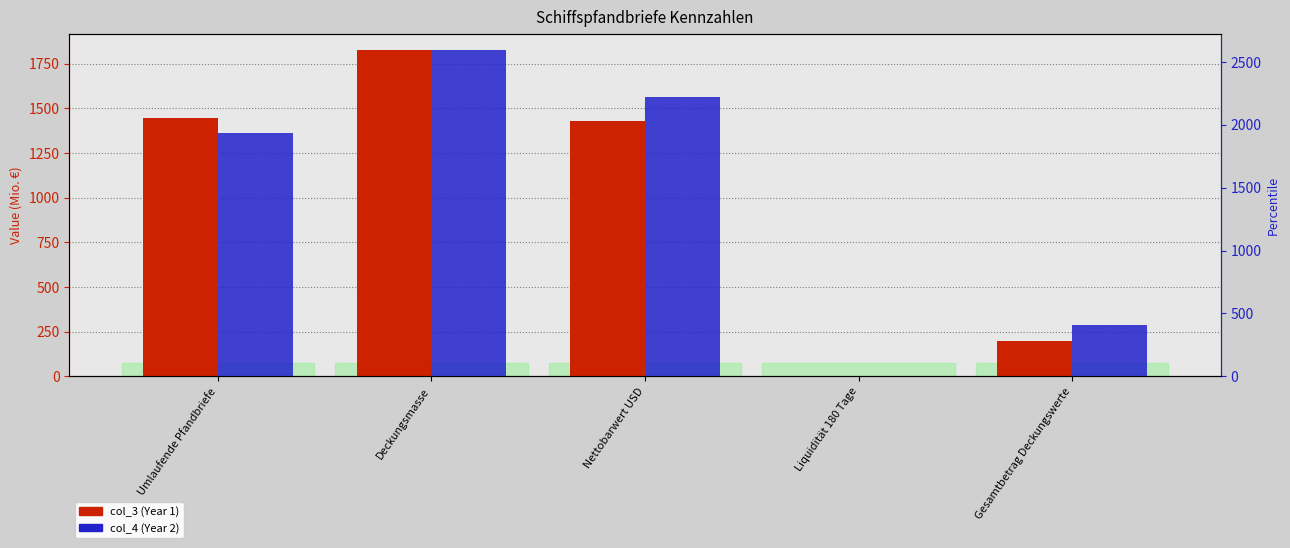

List the series in order of their peak value, highest first.

col_4 (Year 2), col_3 (Year 1)